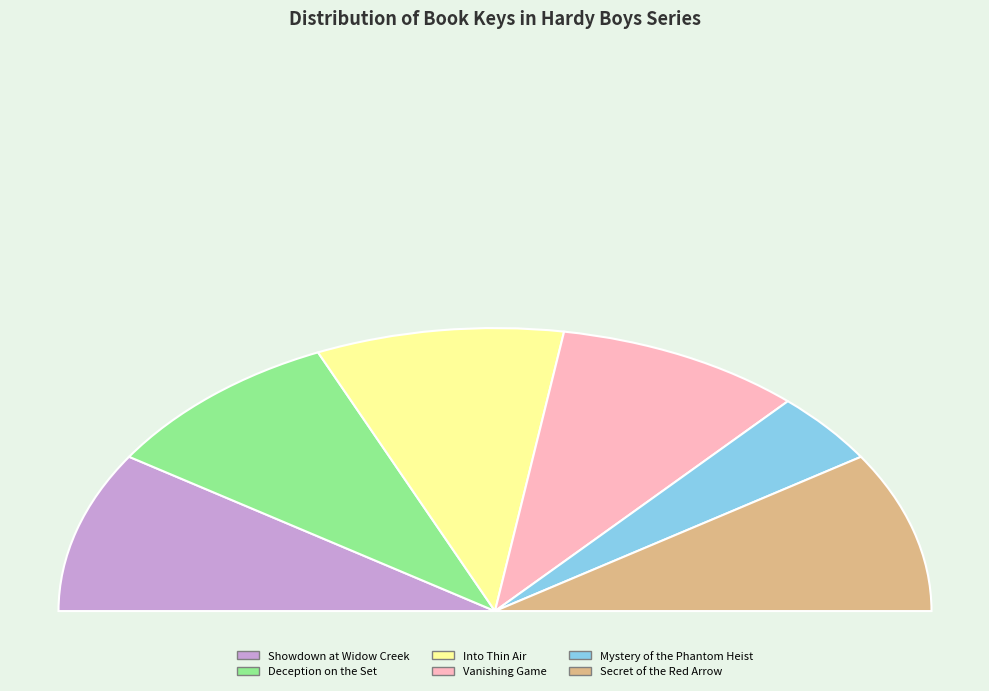

The Vanishing Game slice represents 13% of the pie. True or false?

False